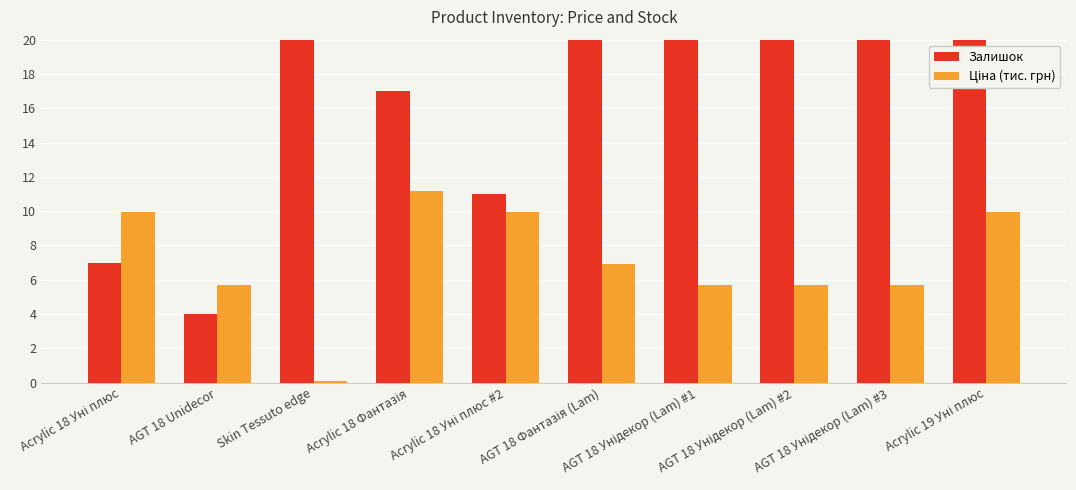

What is the spread (max minus min) of values at Acrylic 18 Уні плюс #2?

1.0